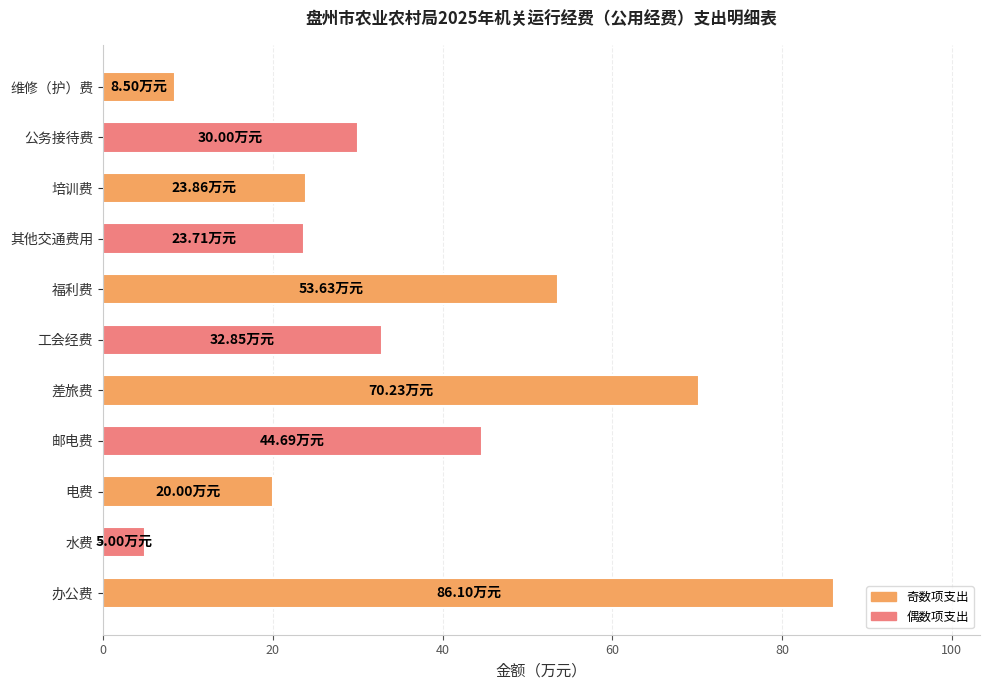

Which category has the highest value across all series?

办公费